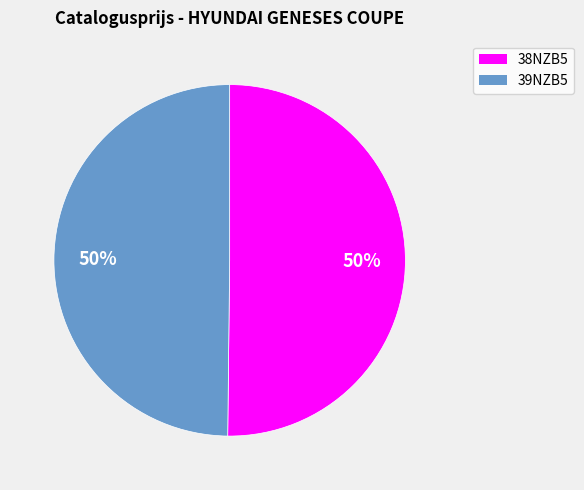

True or false: 39NZB5 accounts for 38% of the total.

False